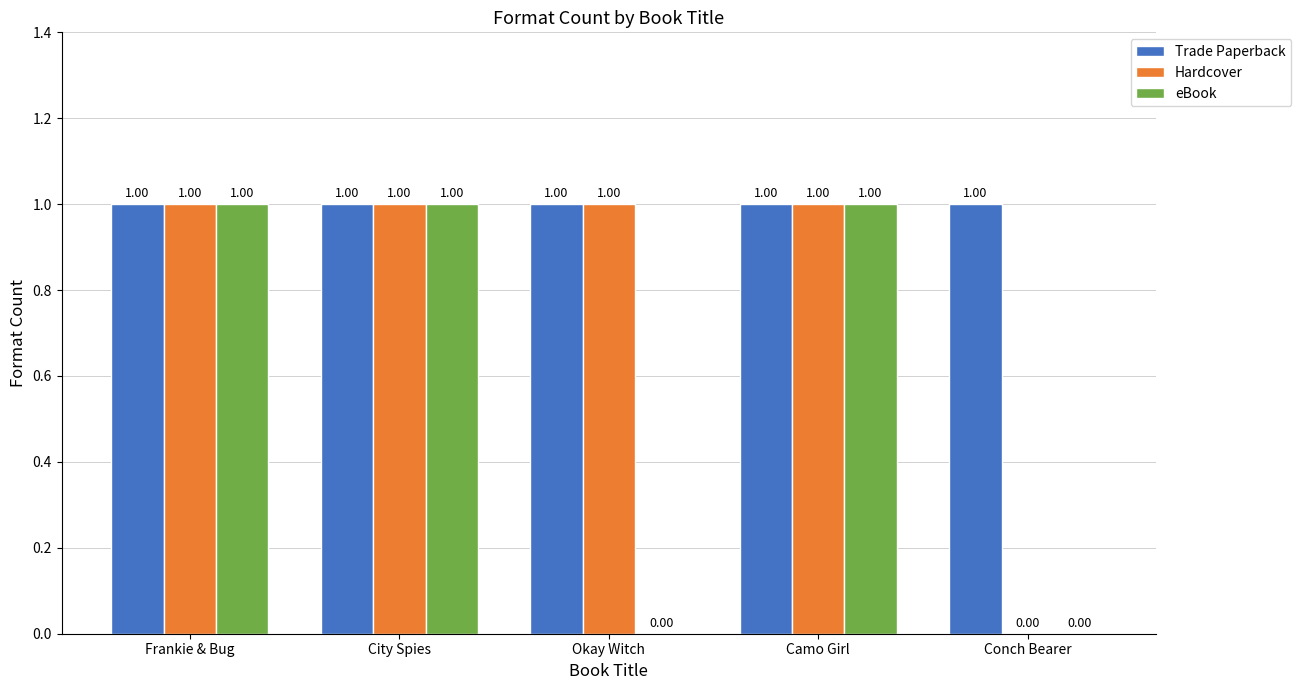

Which series has the largest total across all categories?

Trade Paperback